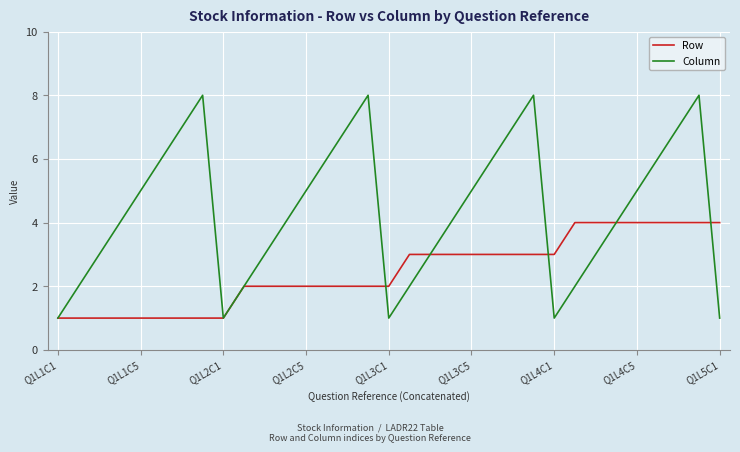

What is the difference between the maximum and minimum values in the Column series?

7